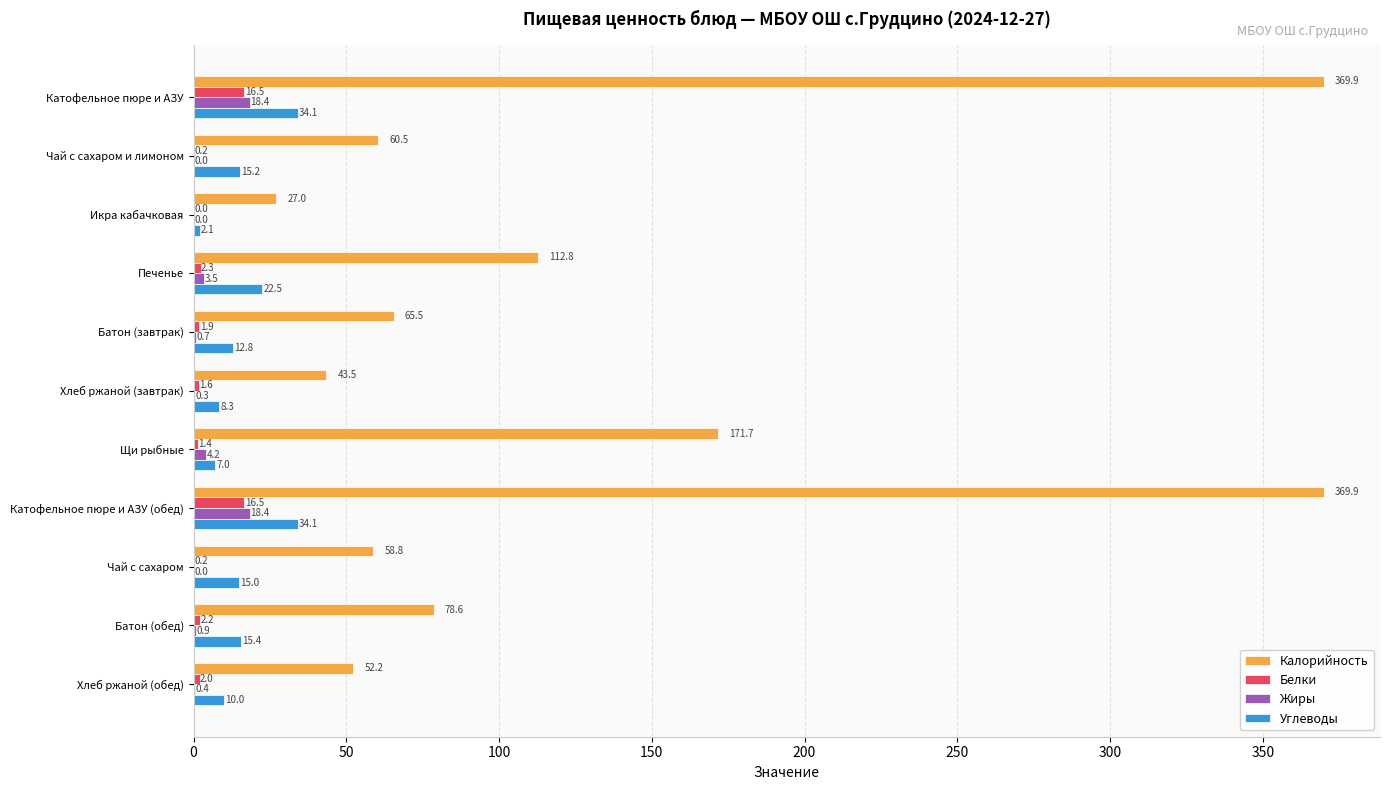

True or false: Углеводы has a value of 12.8 at Батон (завтрак).

True